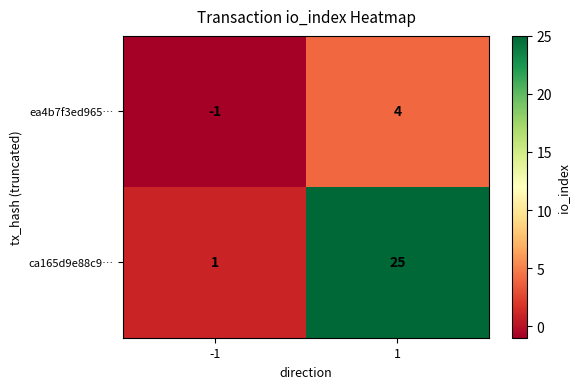

Which series has the largest total across all categories?

ca165d9e88c9…